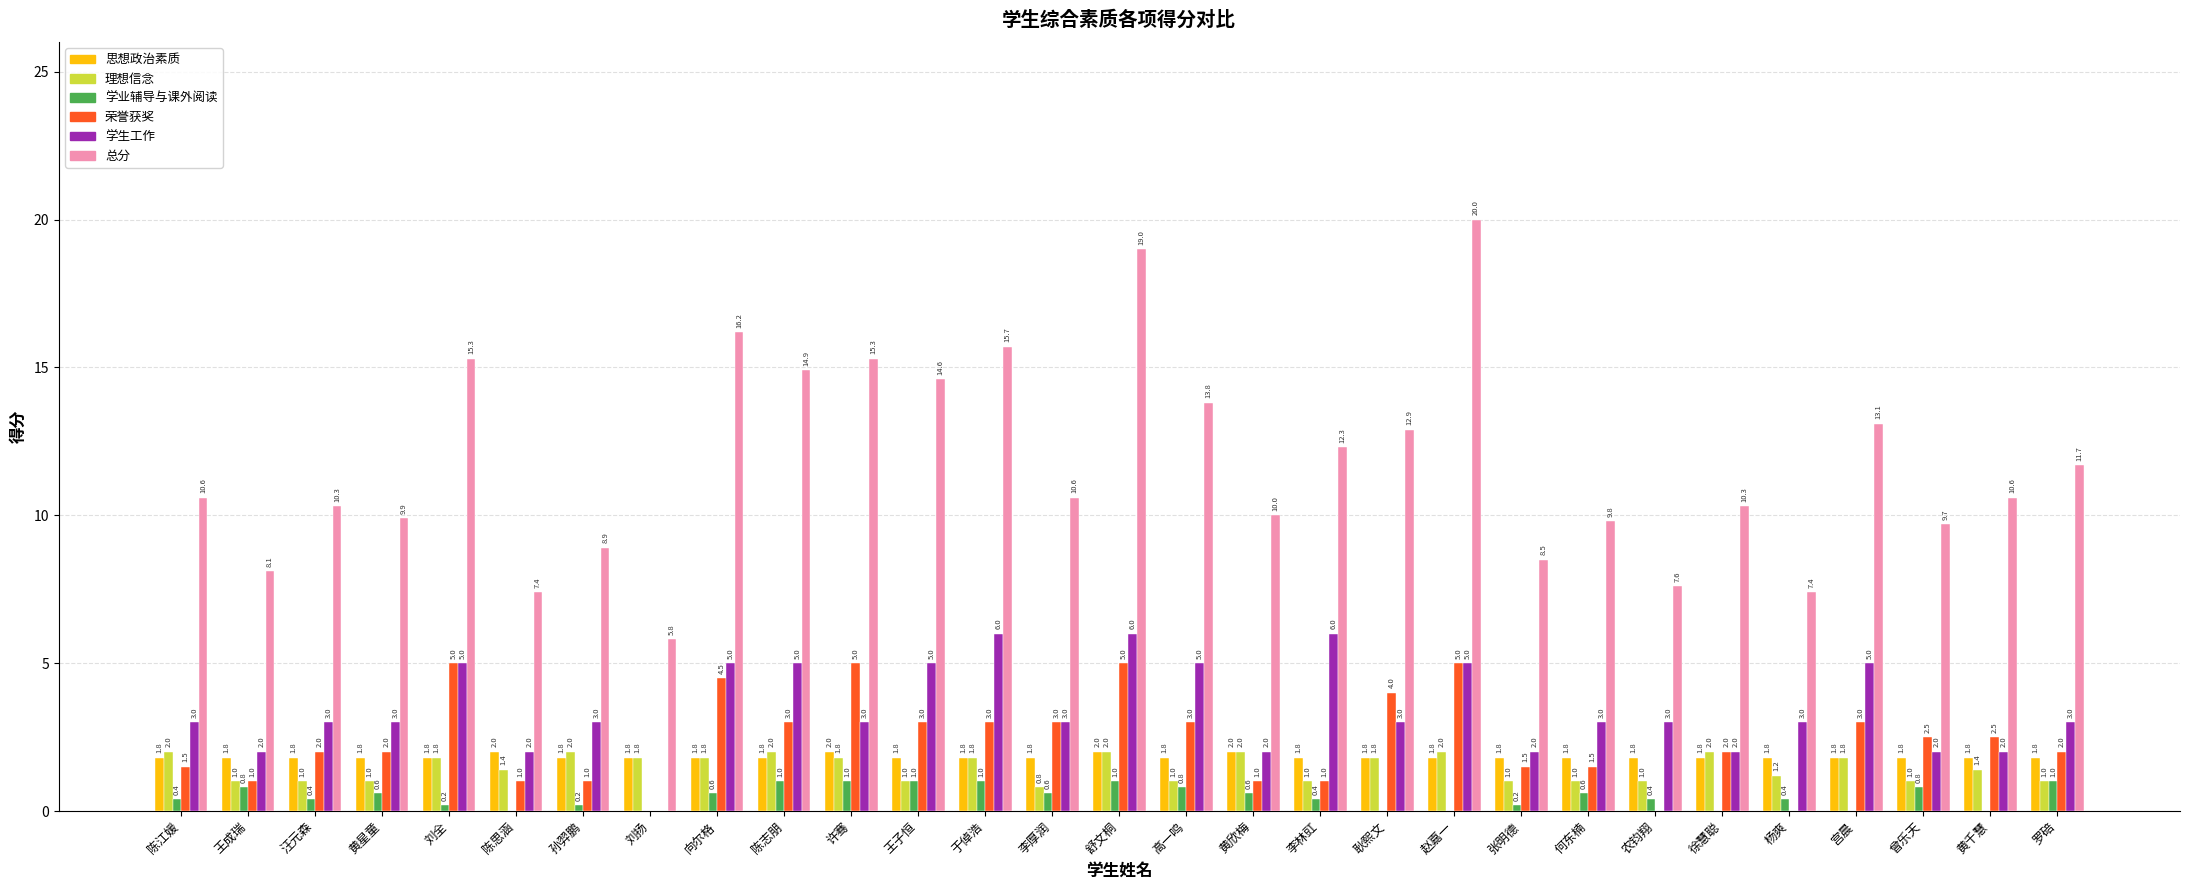

Reading right to left, transcribe all the data shown in this chart.

思想政治素质: 罗碚=1.8	黄千慧=1.8	曾乐天=1.8	宫晨=1.8	杨爽=1.8	徐慧聪=1.8	农钧翔=1.8	何东楠=1.8	张明德=1.8	赵嘉一=1.8	耿熙文=1.8	李林豇=1.8	黄欣梅=2.0	高一鸣=1.8	舒文桐=2.0	李厚润=1.8	于倬浩=1.8	王子恒=1.8	许骞=2.0	陈志朋=1.8	向尔格=1.8	刘扬=1.8	孙羿鹏=1.8	陈思涵=2.0	刘全=1.8	黄星童=1.8	汪元森=1.8	王成瑞=1.8	陈江媛=1.8
理想信念: 罗碚=1.0	黄千慧=1.4	曾乐天=1.0	宫晨=1.8	杨爽=1.2	徐慧聪=2.0	农钧翔=1.0	何东楠=1.0	张明德=1.0	赵嘉一=2.0	耿熙文=1.8	李林豇=1.0	黄欣梅=2.0	高一鸣=1.0	舒文桐=2.0	李厚润=0.8	于倬浩=1.8	王子恒=1.0	许骞=1.8	陈志朋=2.0	向尔格=1.8	刘扬=1.8	孙羿鹏=2.0	陈思涵=1.4	刘全=1.8	黄星童=1.0	汪元森=1.0	王成瑞=1.0	陈江媛=2.0
学业辅导与课外阅读: 罗碚=1.0	黄千慧=0.0	曾乐天=0.8	宫晨=0.0	杨爽=0.4	徐慧聪=0.0	农钧翔=0.4	何东楠=0.6	张明德=0.2	赵嘉一=0.0	耿熙文=0.0	李林豇=0.4	黄欣梅=0.6	高一鸣=0.8	舒文桐=1.0	李厚润=0.6	于倬浩=1.0	王子恒=1.0	许骞=1.0	陈志朋=1.0	向尔格=0.6	刘扬=0.0	孙羿鹏=0.2	陈思涵=0.0	刘全=0.2	黄星童=0.6	汪元森=0.4	王成瑞=0.8	陈江媛=0.4
荣誉获奖: 罗碚=2.0	黄千慧=2.5	曾乐天=2.5	宫晨=3.0	杨爽=0.0	徐慧聪=2.0	农钧翔=0.0	何东楠=1.5	张明德=1.5	赵嘉一=5.0	耿熙文=4.0	李林豇=1.0	黄欣梅=1.0	高一鸣=3.0	舒文桐=5.0	李厚润=3.0	于倬浩=3.0	王子恒=3.0	许骞=5.0	陈志朋=3.0	向尔格=4.5	刘扬=0.0	孙羿鹏=1.0	陈思涵=1.0	刘全=5.0	黄星童=2.0	汪元森=2.0	王成瑞=1.0	陈江媛=1.5
学生工作: 罗碚=3.0	黄千慧=2.0	曾乐天=2.0	宫晨=5.0	杨爽=3.0	徐慧聪=2.0	农钧翔=3.0	何东楠=3.0	张明德=2.0	赵嘉一=5.0	耿熙文=3.0	李林豇=6.0	黄欣梅=2.0	高一鸣=5.0	舒文桐=6.0	李厚润=3.0	于倬浩=6.0	王子恒=5.0	许骞=3.0	陈志朋=5.0	向尔格=5.0	刘扬=0.0	孙羿鹏=3.0	陈思涵=2.0	刘全=5.0	黄星童=3.0	汪元森=3.0	王成瑞=2.0	陈江媛=3.0
总分: 罗碚=11.7	黄千慧=10.6	曾乐天=9.7	宫晨=13.1	杨爽=7.4	徐慧聪=10.3	农钧翔=7.6	何东楠=9.8	张明德=8.5	赵嘉一=20.0	耿熙文=12.9	李林豇=12.3	黄欣梅=10.0	高一鸣=13.8	舒文桐=19.0	李厚润=10.6	于倬浩=15.7	王子恒=14.6	许骞=15.3	陈志朋=14.9	向尔格=16.2	刘扬=5.8	孙羿鹏=8.9	陈思涵=7.4	刘全=15.3	黄星童=9.9	汪元森=10.3	王成瑞=8.1	陈江媛=10.6